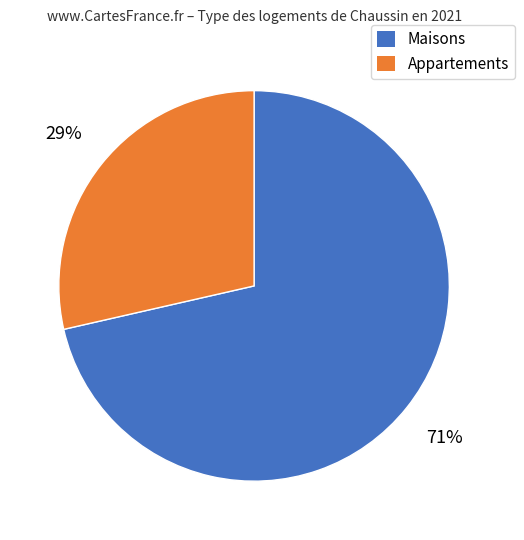

Is there any slice that represents more than half of the pie?

Yes